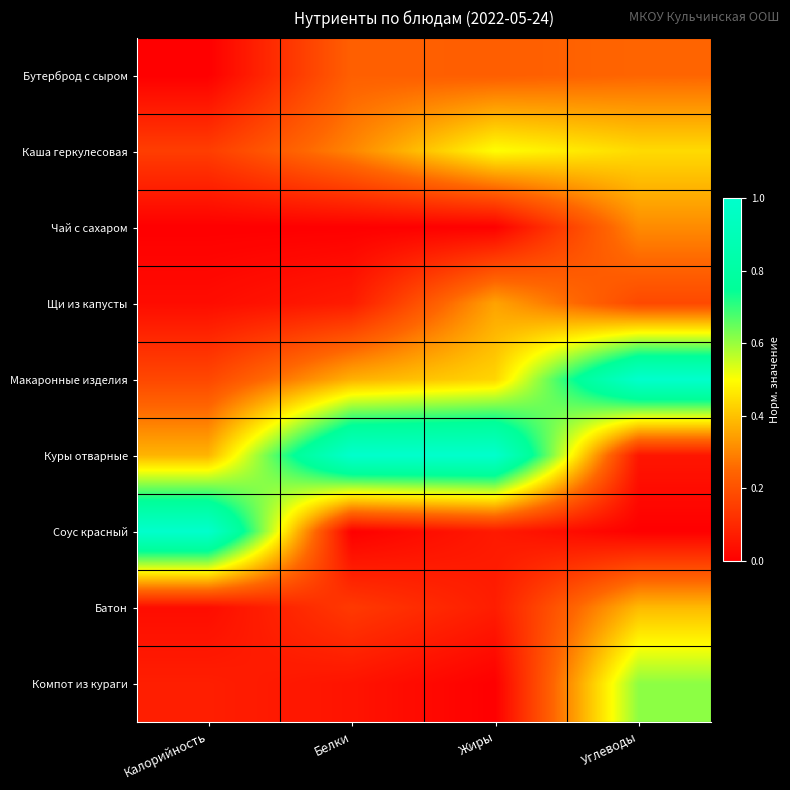

Reading left to right, list all the values displayed in this chart.

Бутерброд с сыром: Калорийность=0.0	Белки=0.2	Жиры=0.2	Углеводы=0.2
Каша геркулесовая: Калорийность=0.2	Белки=0.3	Жиры=0.5	Углеводы=0.4
Чай с сахаром: Калорийность=0.0	Белки=0.0	Жиры=0.0	Углеводы=0.3
Щи из капусты: Калорийность=0.0	Белки=0.1	Жиры=0.4	Углеводы=0.2
Макаронные изделия: Калорийность=0.2	Белки=0.4	Жиры=0.4	Углеводы=1.0
Куры отварные: Калорийность=0.4	Белки=1.0	Жиры=1.0	Углеводы=0.1
Соус красный: Калорийность=1.0	Белки=0.0	Жиры=0.1	Углеводы=0.0
Батон: Калорийность=0.0	Белки=0.1	Жиры=0.1	Углеводы=0.4
Компот из кураги: Калорийность=0.1	Белки=0.0	Жиры=0.0	Углеводы=0.6